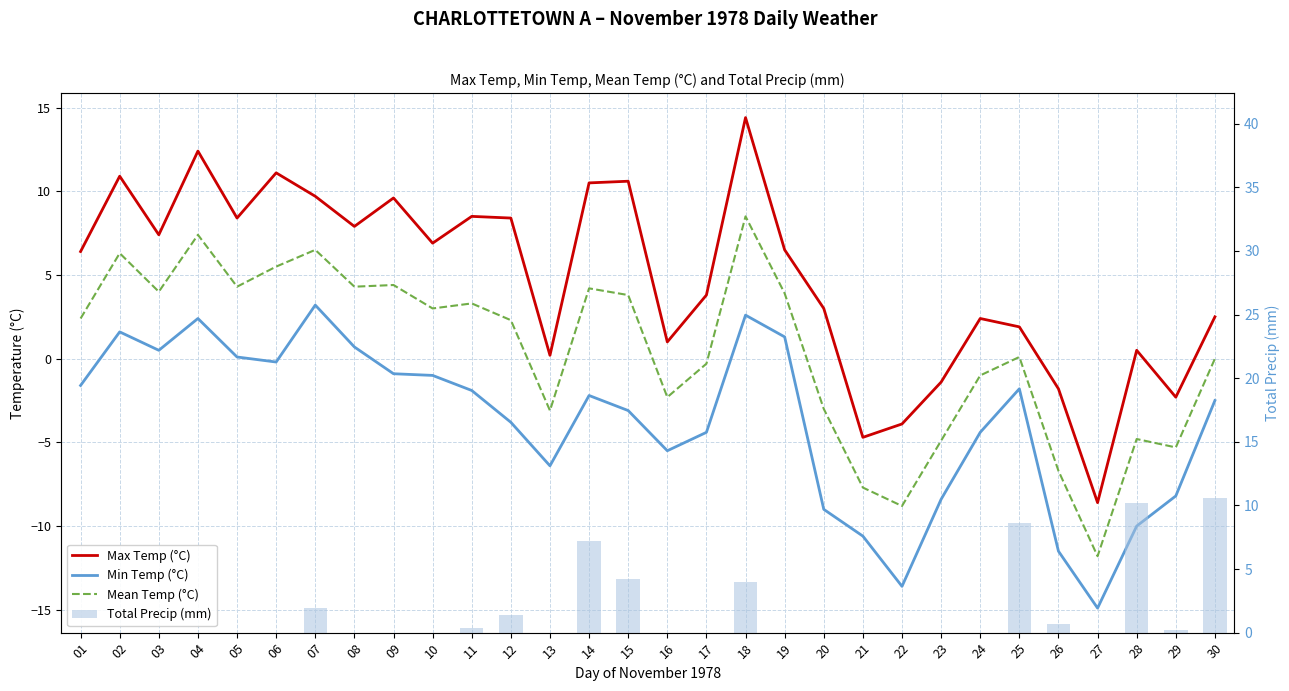

How many values in Max Temp (°C) are below zero?

6